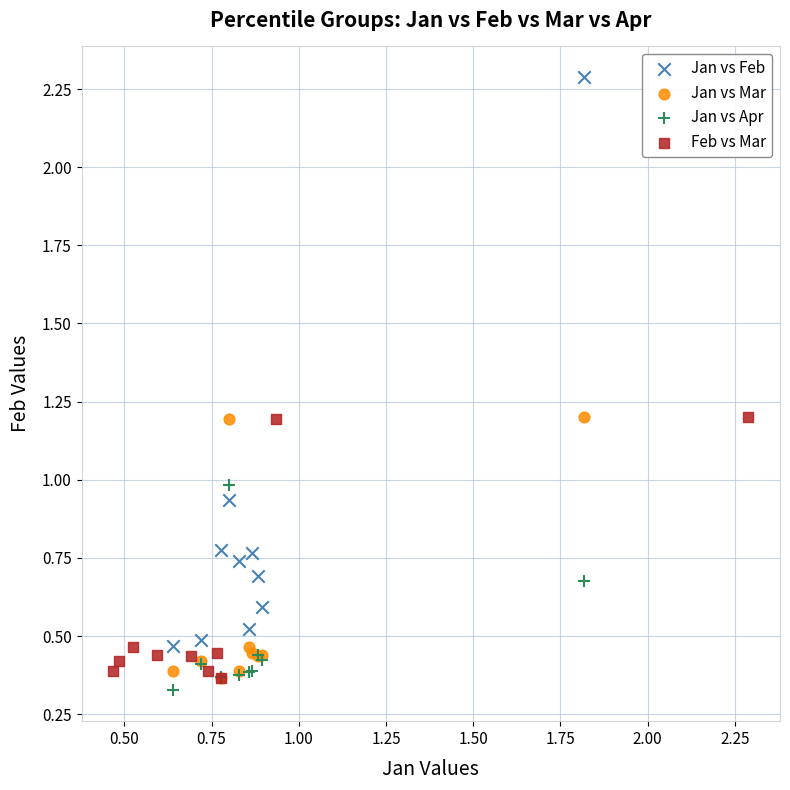

Which series has the largest Y range (max minus min)?

Jan vs Feb